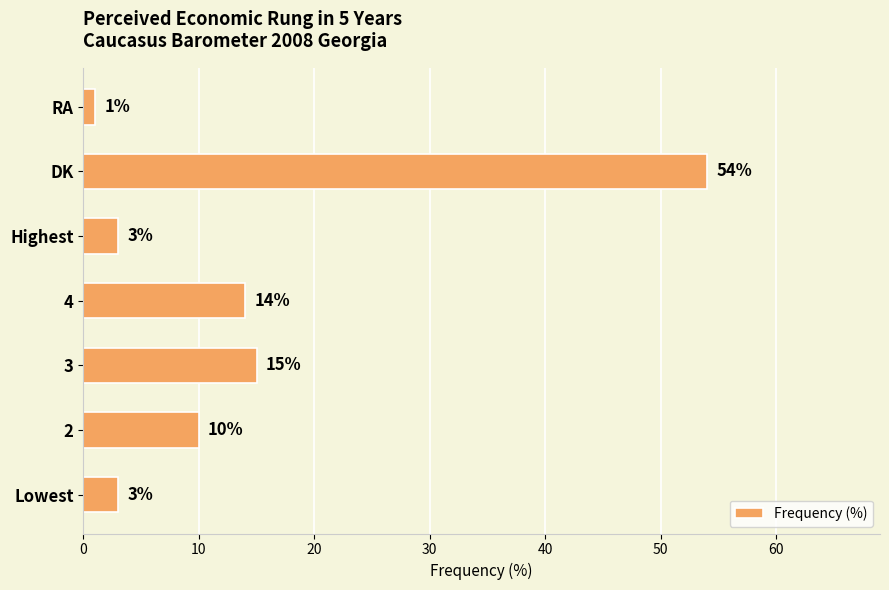

What is the difference between the second highest and minimum values?

14